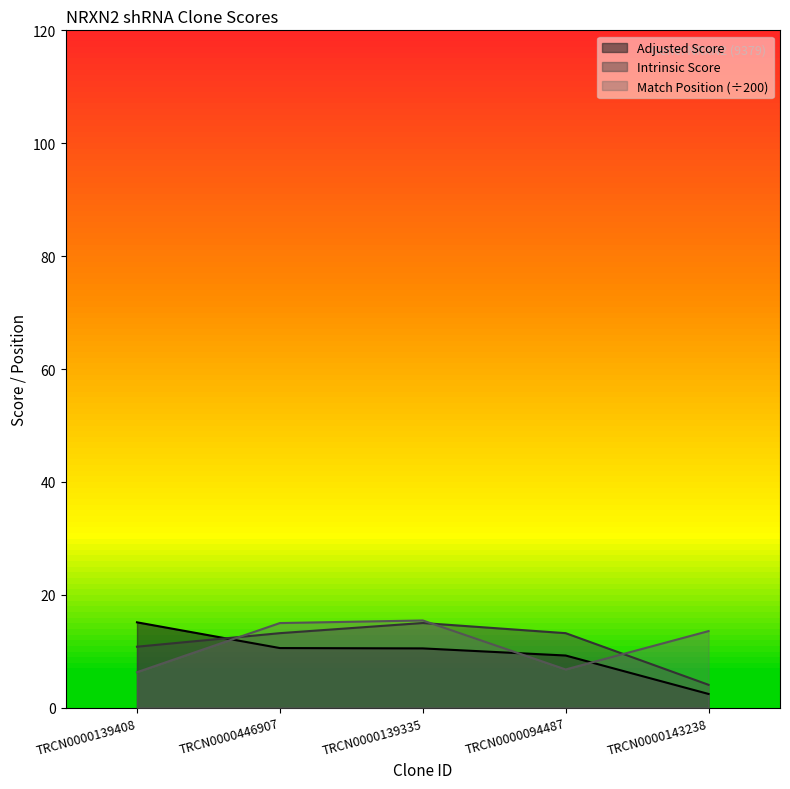

True or false: Match Position has a value of 10.5 at TRCN0000139408.

False